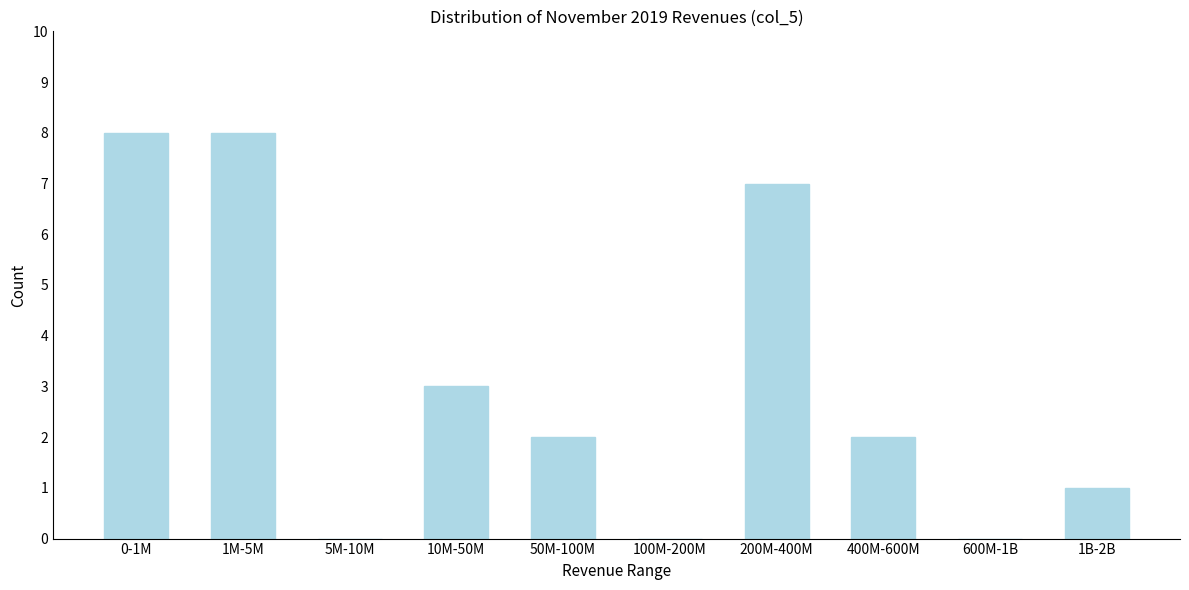

Reading left to right, extract all data points from this chart.

0-1M=8	1M-5M=8	5M-10M=0	10M-50M=3	50M-100M=2	100M-200M=0	200M-400M=7	400M-600M=2	600M-1B=0	1B-2B=1